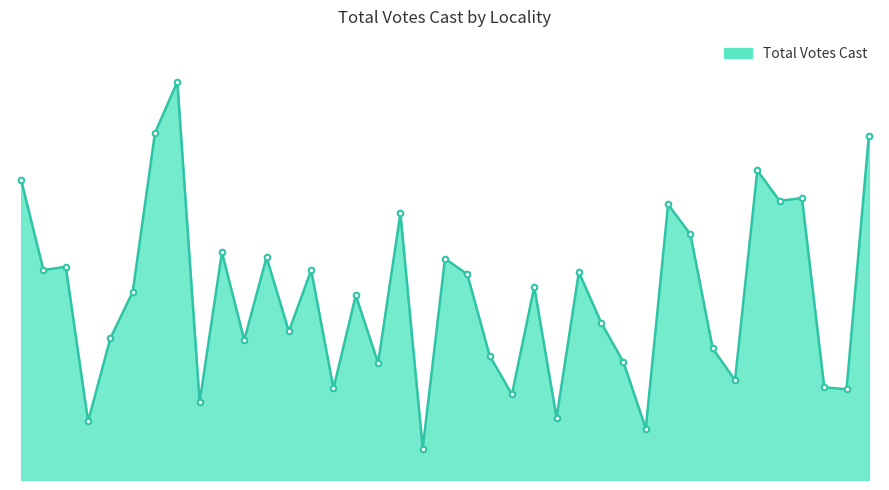

At which label is the value closest to 1072?

Alleghany